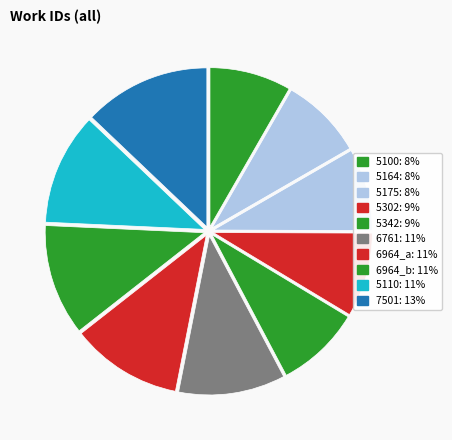

To the nearest percent, what is the difference between the largest and smallest slice percentages?

5%